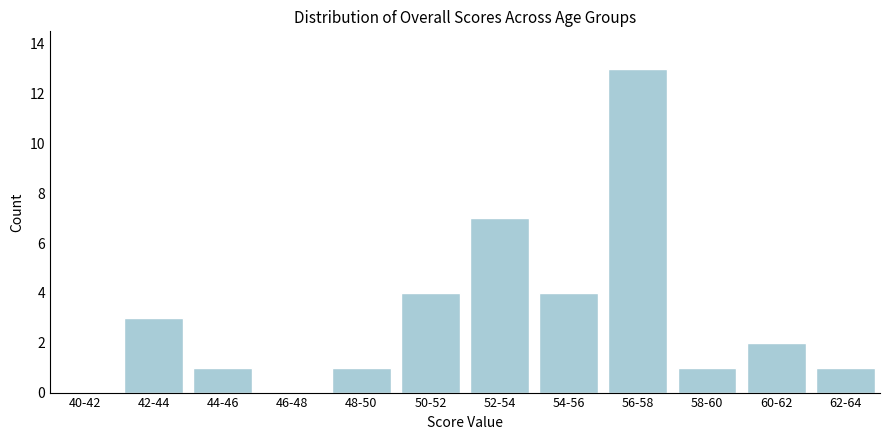

Reading left to right, transcribe all the data shown in this chart.

40-42=0	42-44=3	44-46=1	46-48=0	48-50=1	50-52=4	52-54=7	54-56=4	56-58=13	58-60=1	60-62=2	62-64=1